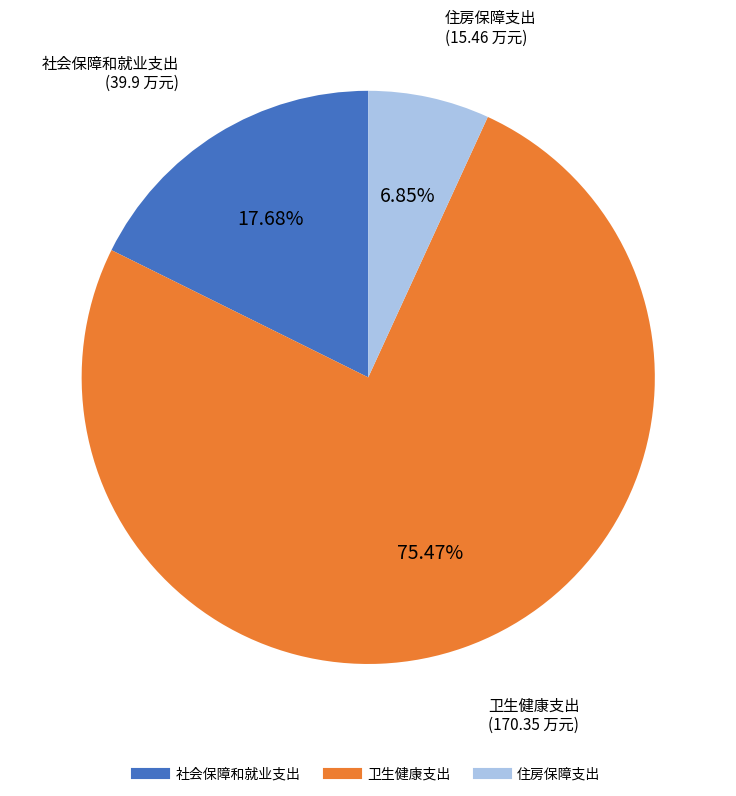

Is it true that 卫生健康支出 is 75% of the pie?

True